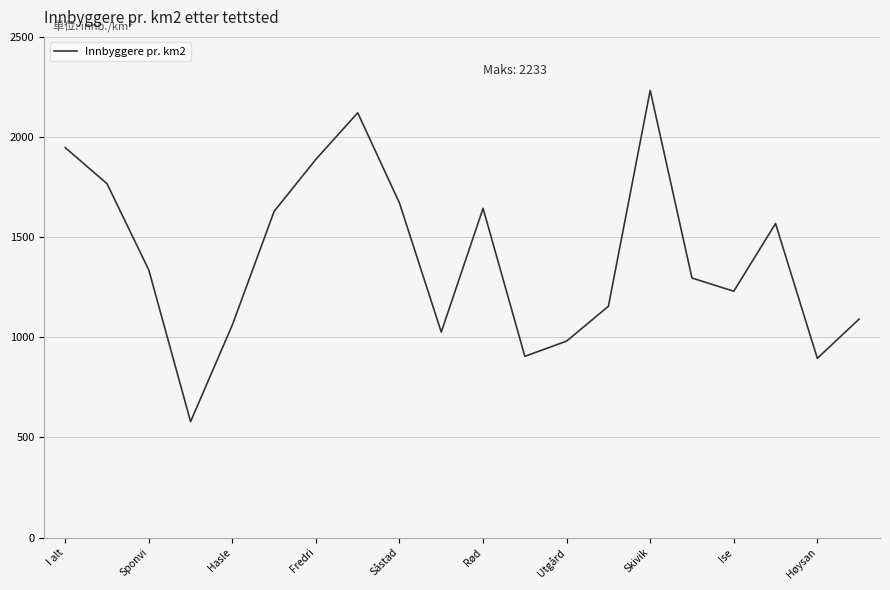

What is the minimum value shown in the chart?

579